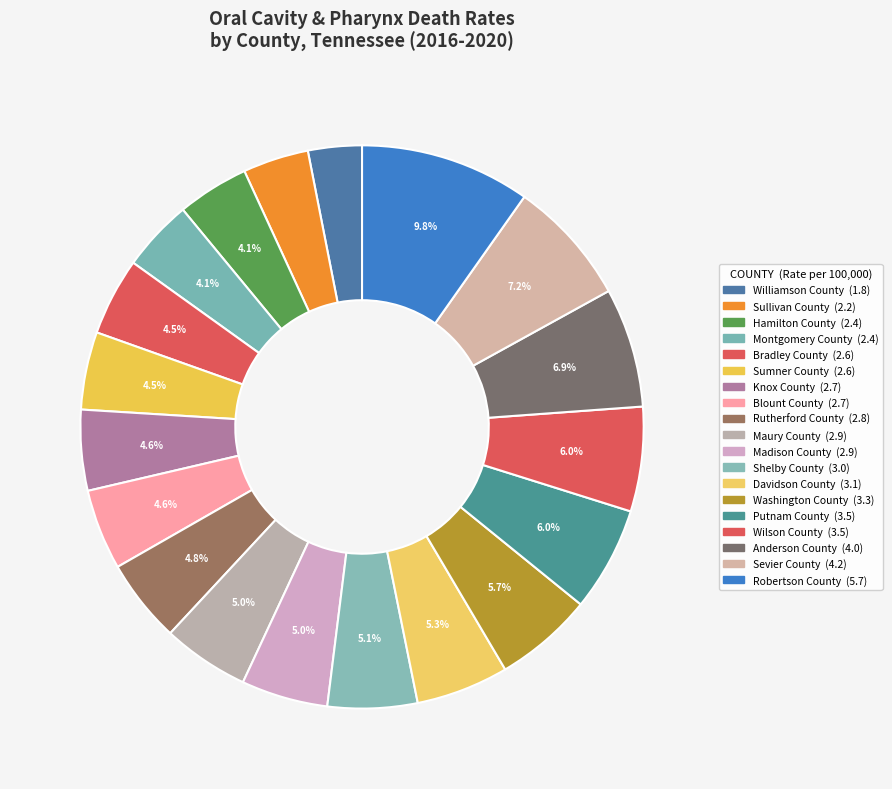

Is it true that Williamson County is 3% of the pie?

True